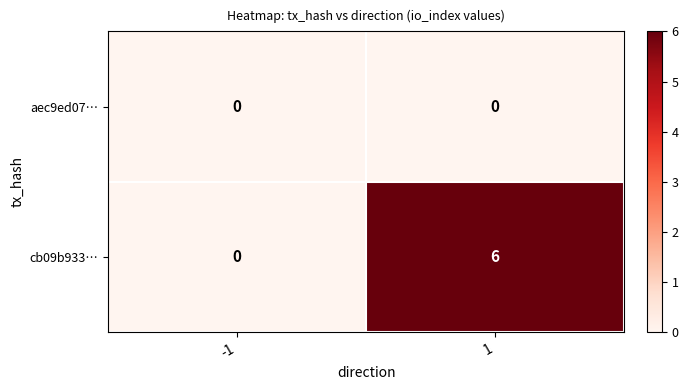

What is the greatest value displayed?

6